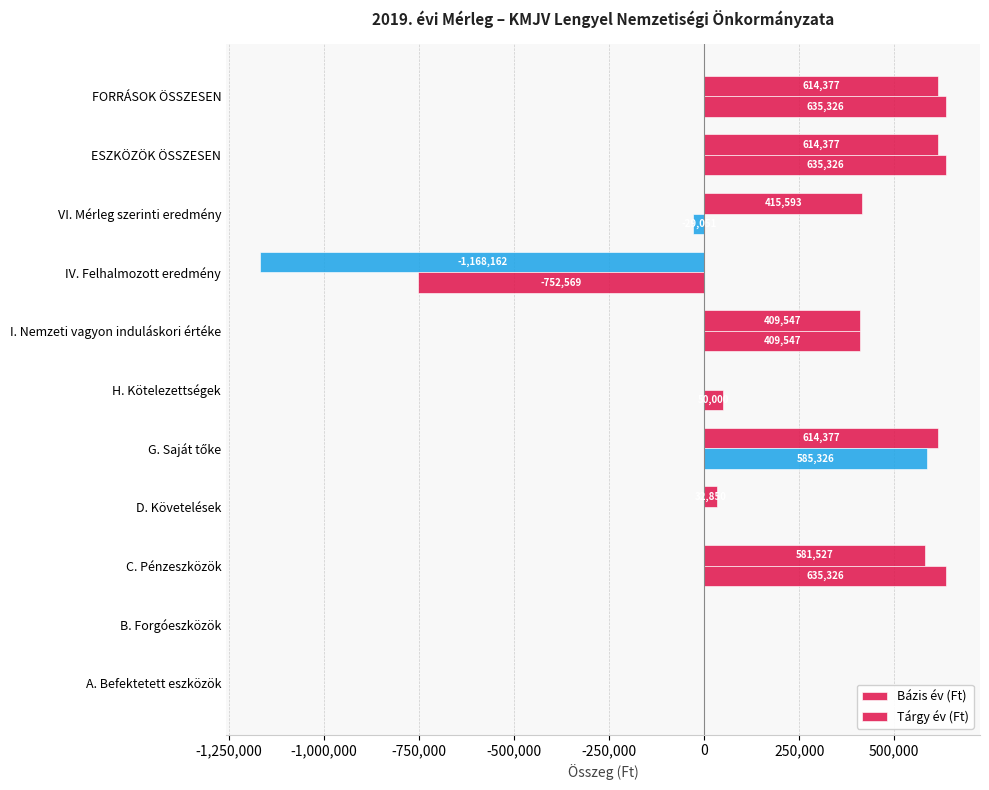

How many series are shown in this chart?

2